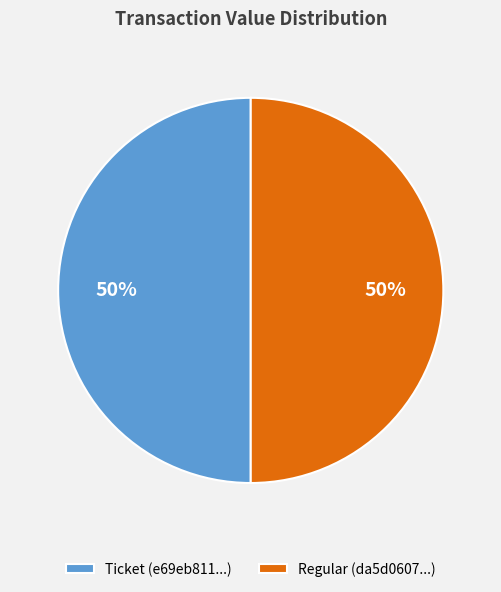

Approximately how many times larger is the value at Regular (da5d0607...) compared to Ticket (e69eb811...)?

1.0